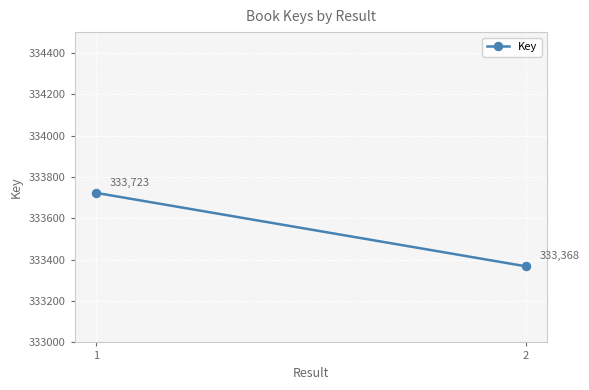

What is the value of the 1st point from the left?

333723